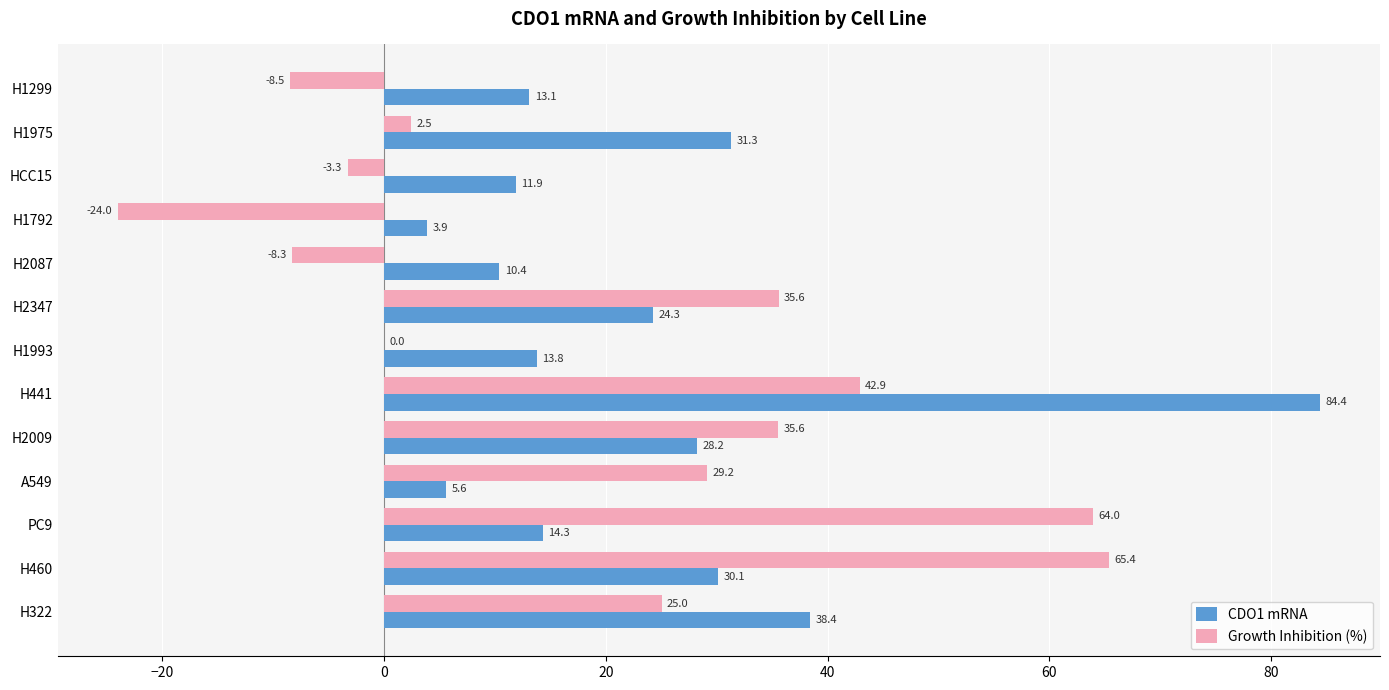

True or false: Growth Inhibition (%) has a value of 42.9 at H441.

True